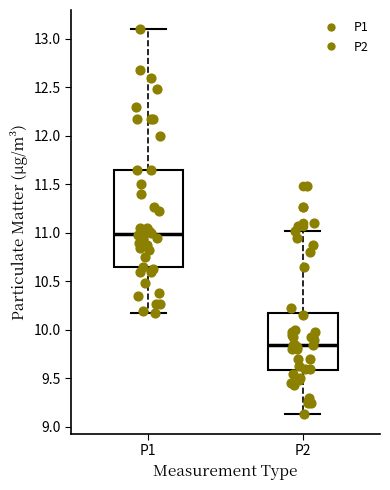

Which box's median line is the highest?

P1